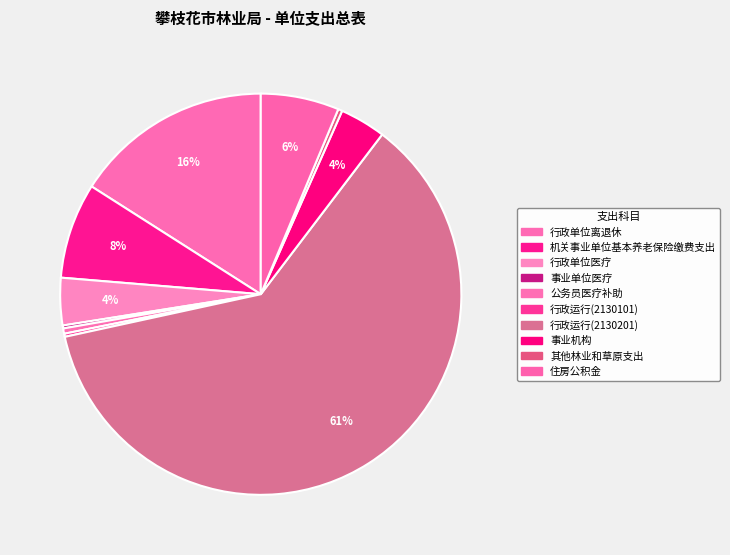

Rank the categories by value from highest to lowest.

行政运行(2130201), 行政单位离退休, 机关事业单位基本养老保险缴费支出, 住房公积金, 行政单位医疗, 事业机构, 公务员医疗补助, 其他林业和草原支出, 行政运行(2130101), 事业单位医疗